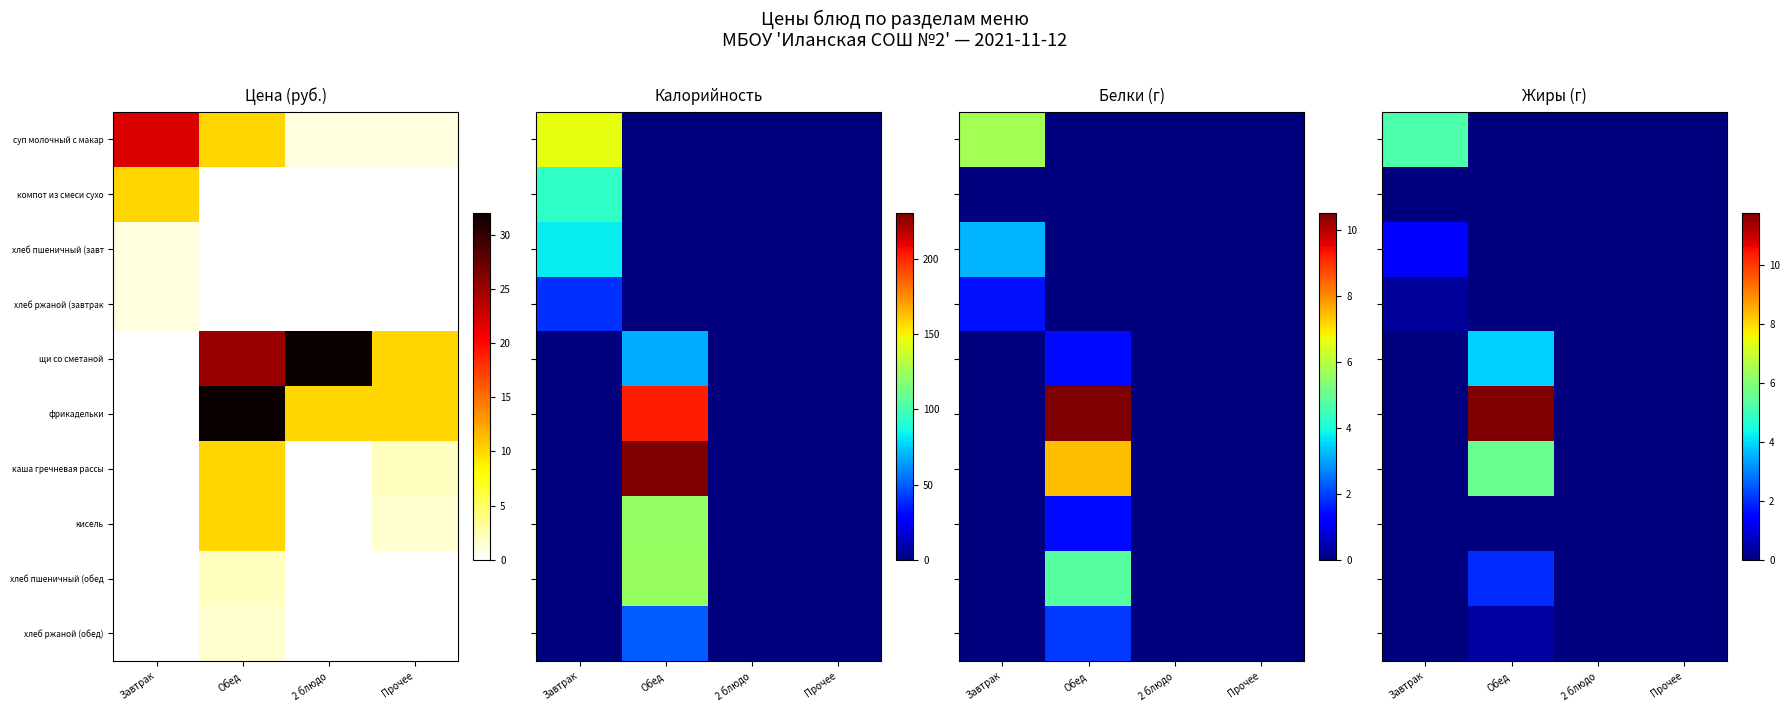

What is the approximate value of хлеб ржаной (обед) at Обед?

0.4